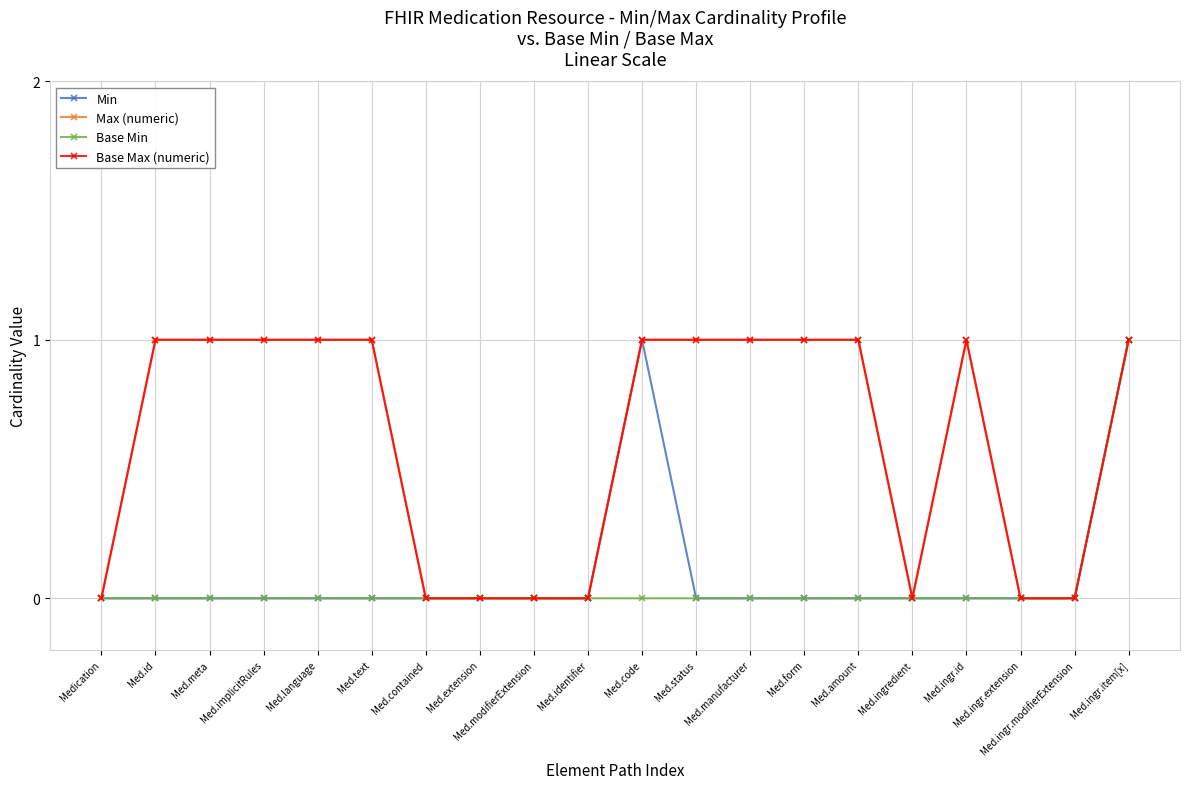

Is this an area chart (filled region under the line)?

No